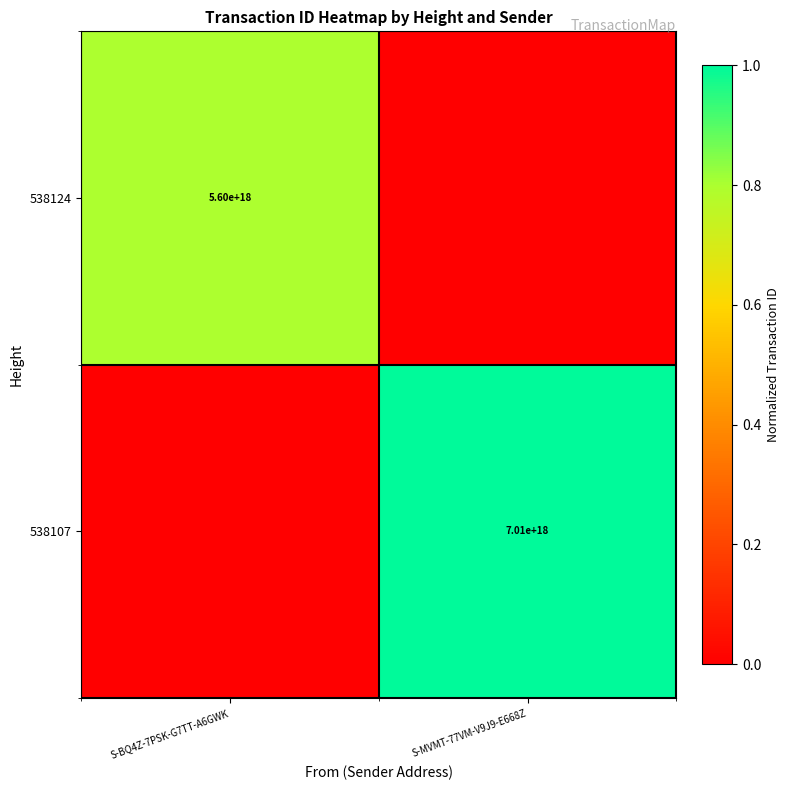

What is the total value across all series at S-MVMT-77VM-V9J9-E668Z?

1.0